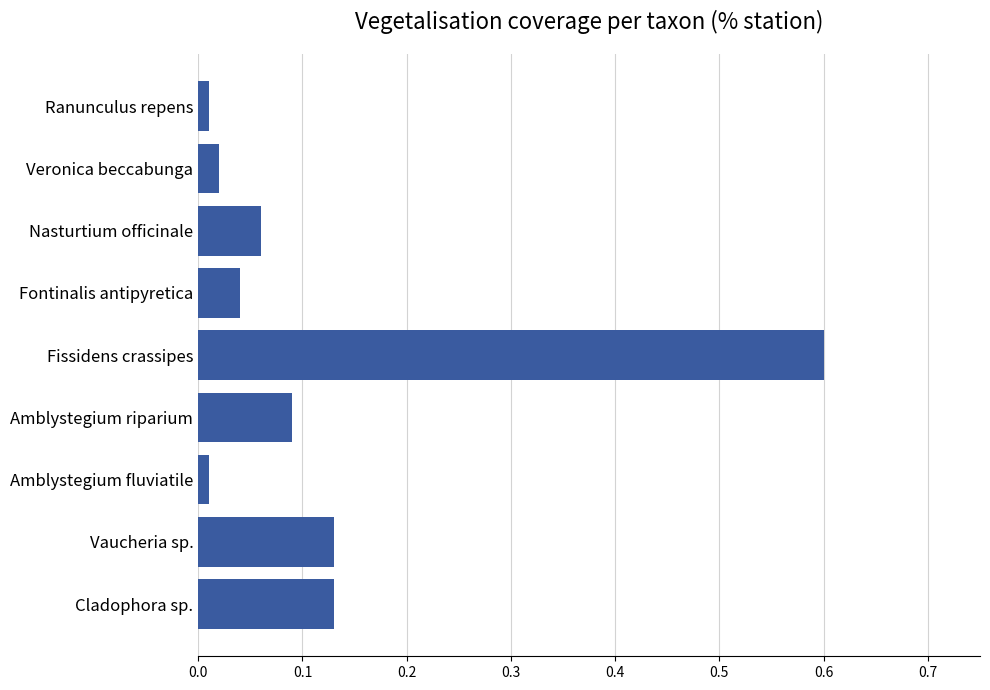

What is the difference between the maximum and minimum values?

0.6